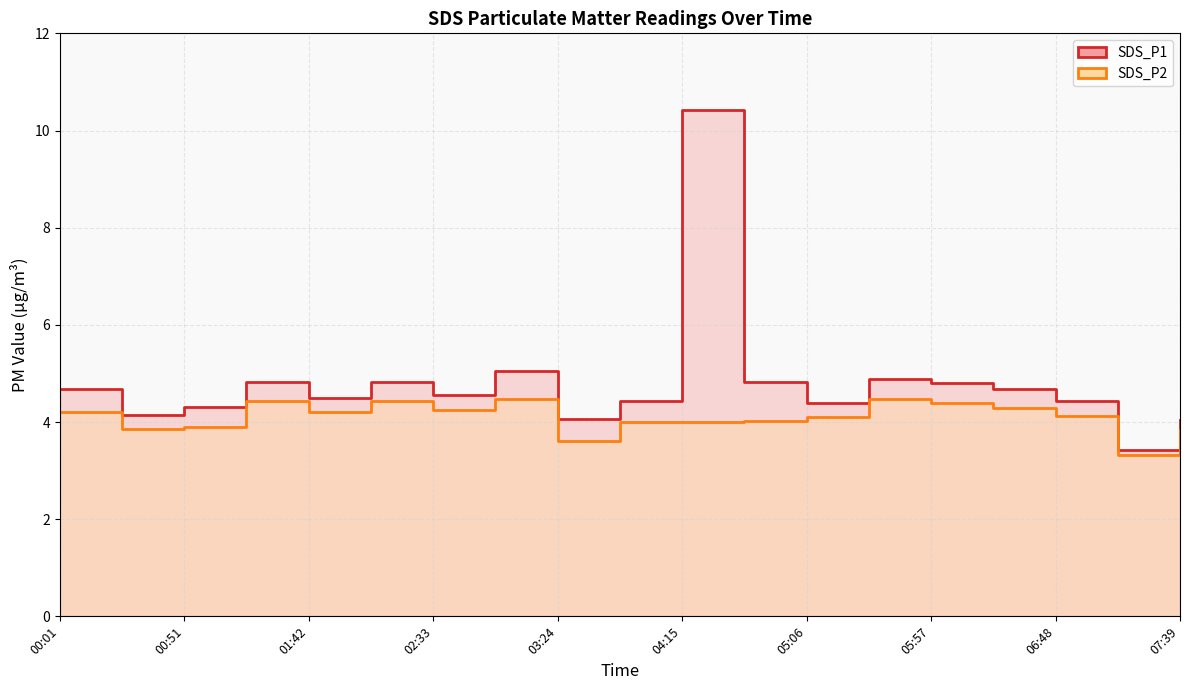

At which label does SDS_P1 first exceed 4?

00:01